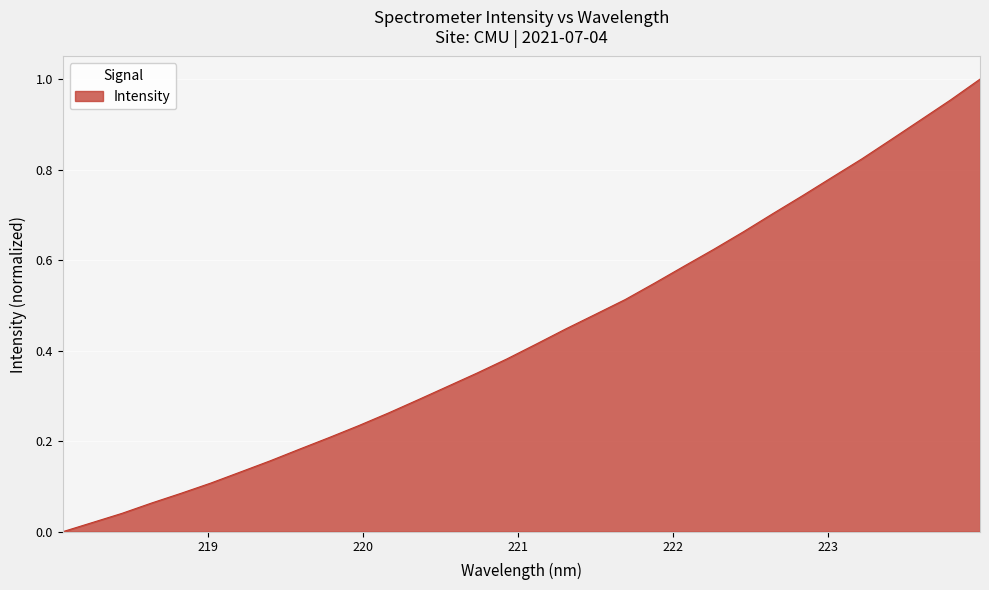

How many values are above zero?

31